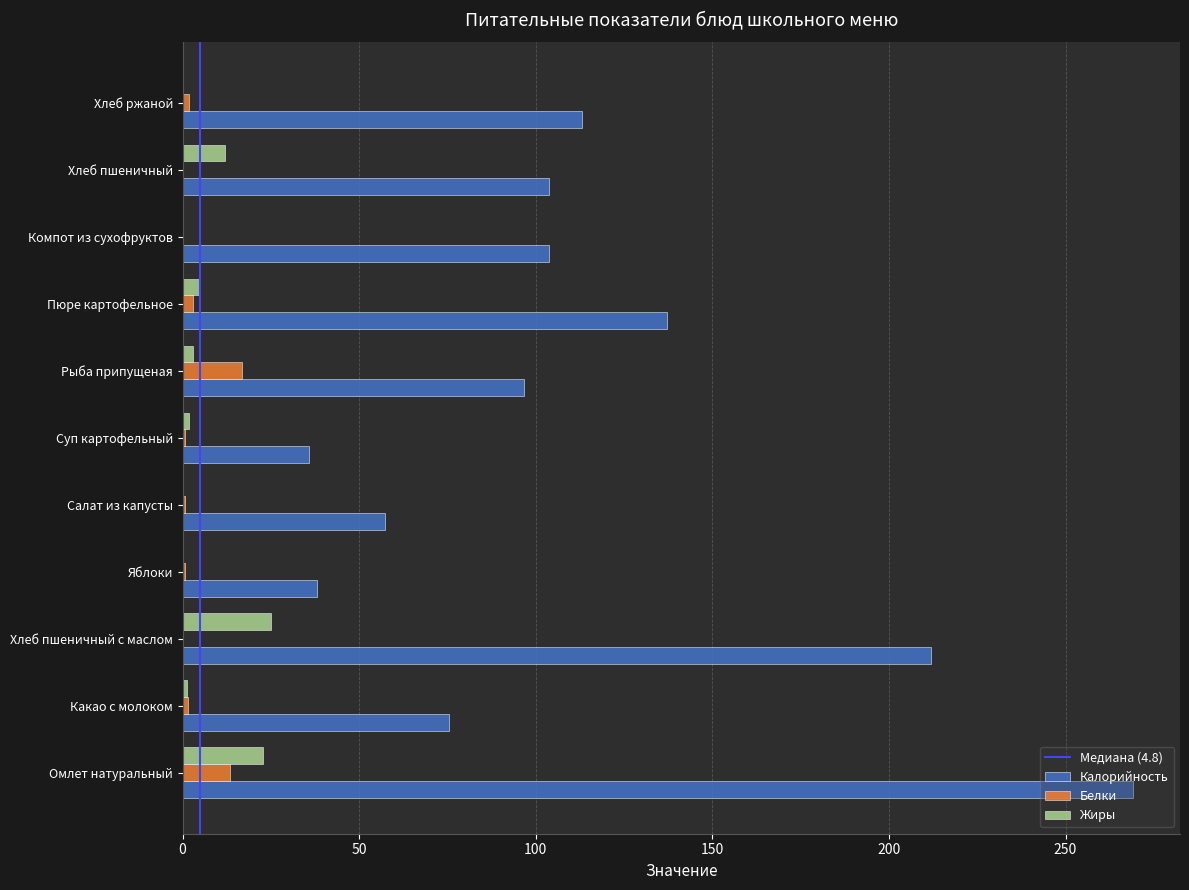

At which category does the chart reach its peak across all series?

Омлет натуральный